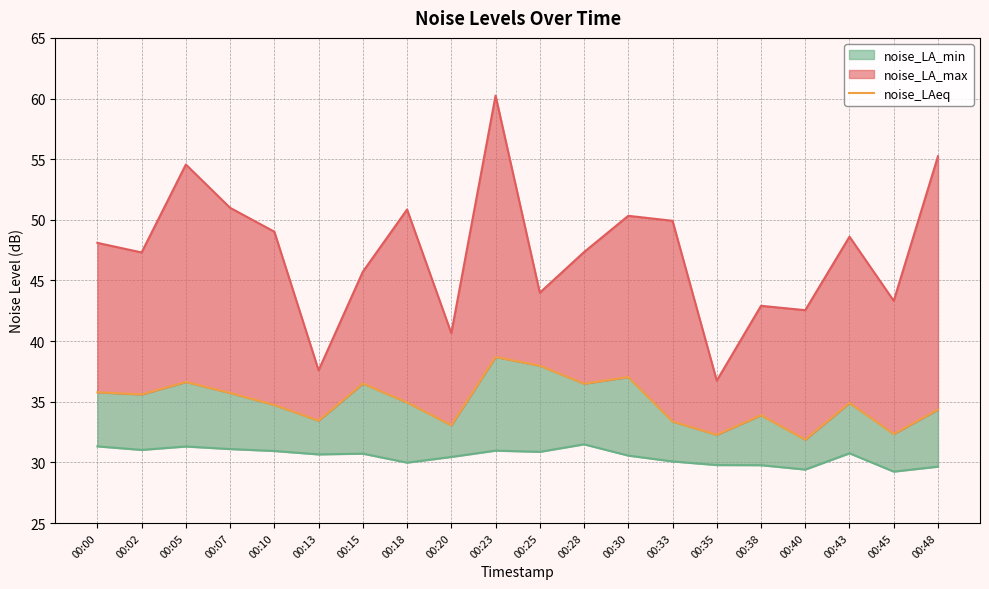

What are all the series names shown in the legend?

noise_LA_max, noise_LAeq, noise_LA_min